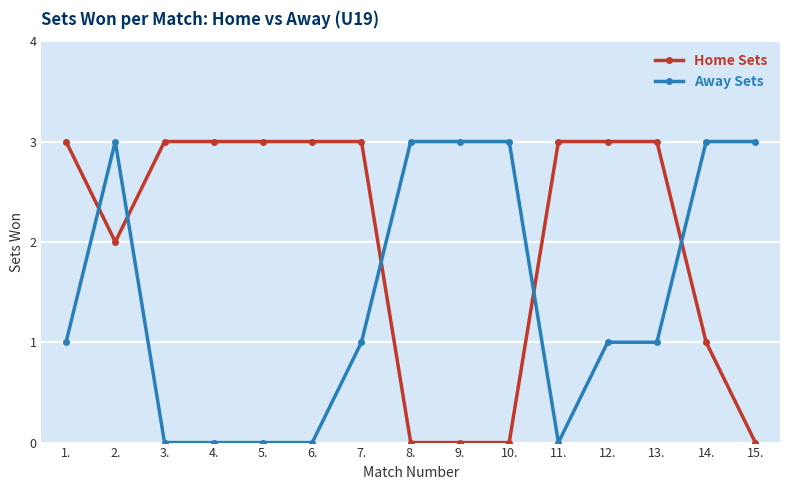

Is the value of Home Sets at 10. greater than the value of Away Sets at 14.?

No